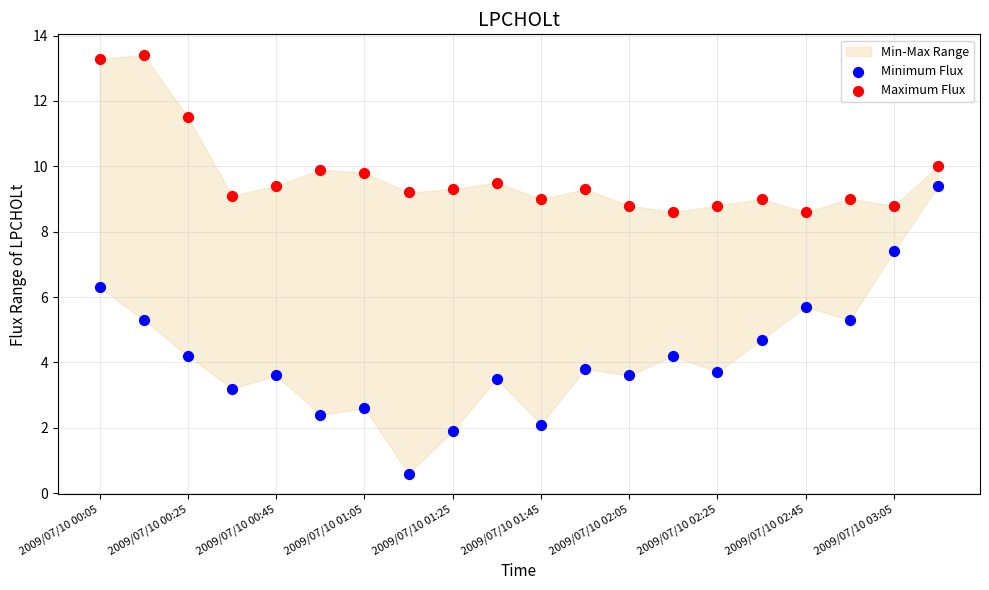

In the Maximum Flux series, what Y value is closest to 11?

11.5